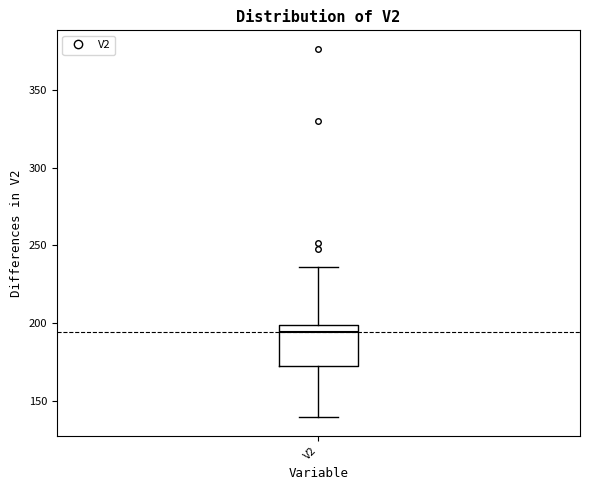

Read this box plot against the y-axis: the position of the median line, the range covered by the box, and the ends of both whiskers. The values are not printed on the chart, so give them approximately, as read against the axis.

median 195, box 170 to 200, whiskers 140 to 235